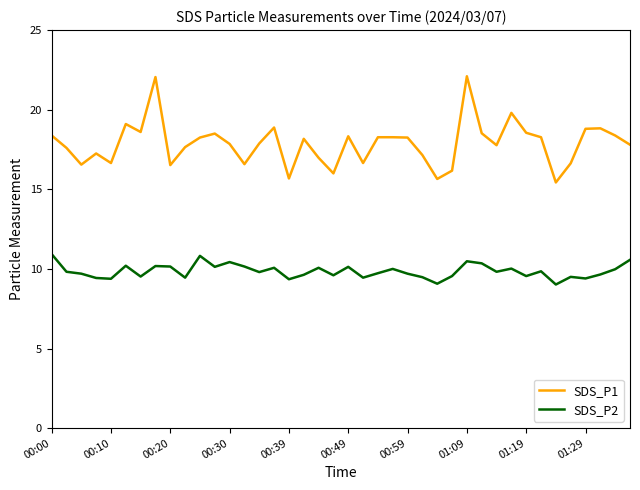

True or false: SDS_P2 and SDS_P1 intersect in this chart.

False